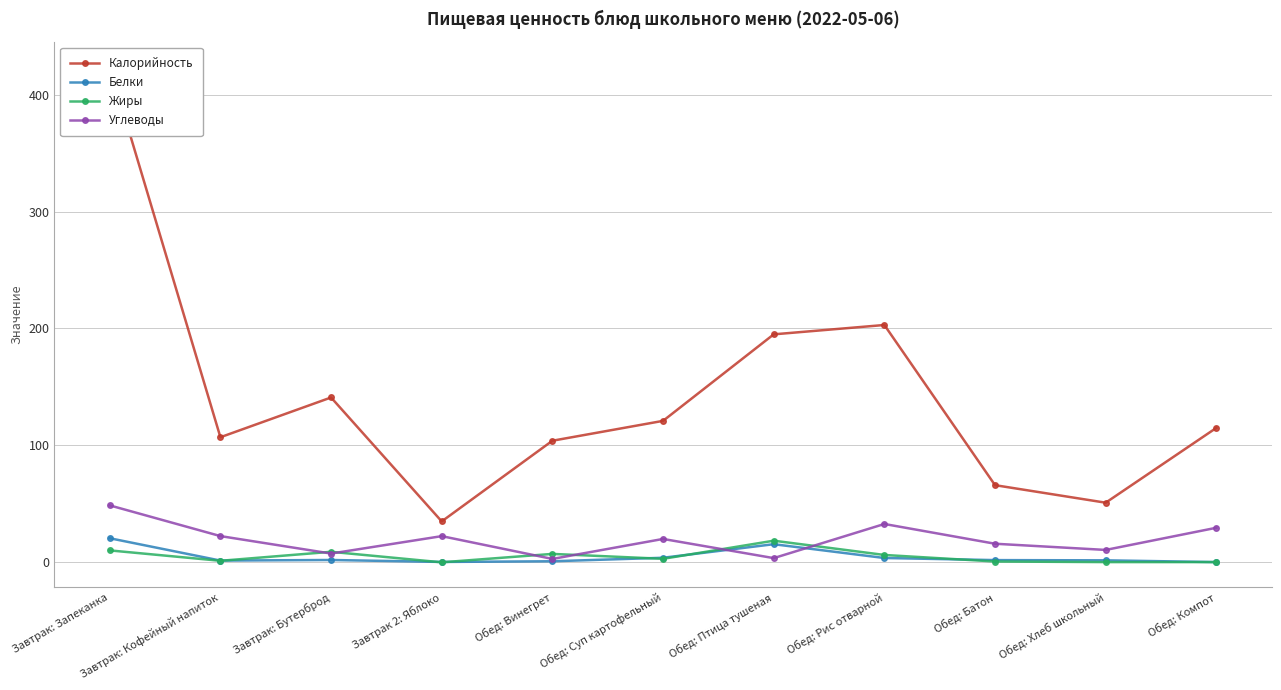

Reading left to right, what are all the values shown in this chart?

Калорийность: 424.0	107.0	141.0	35.0	104.0	121.0	195.0	203.0	66.0	51.0	115.0
Белки: 20.6	1.5	2.0	0.3	0.9	3.9	15.5	3.7	1.9	1.7	0.2
Жиры: 10.2	1.3	9.0	0.0	7.2	3.0	18.5	6.3	0.7	0.2	0.2
Углеводы: 48.7	22.4	7.5	22.4	2.9	20.0	3.6	32.8	15.9	10.6	29.6